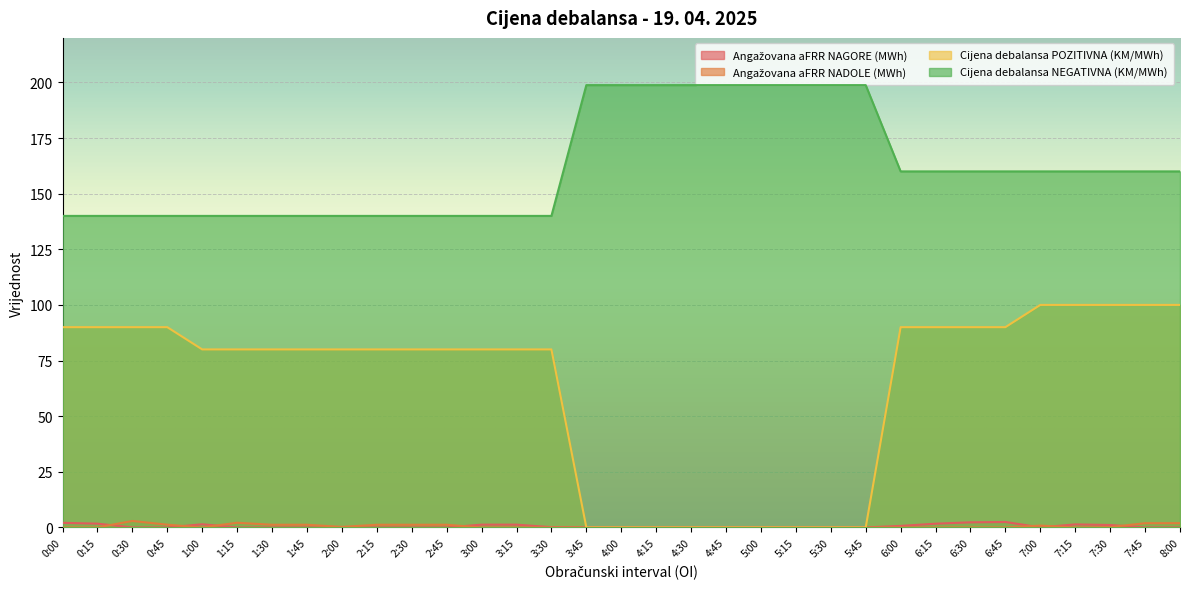

Which label corresponds to the largest value in the chart?

3:45